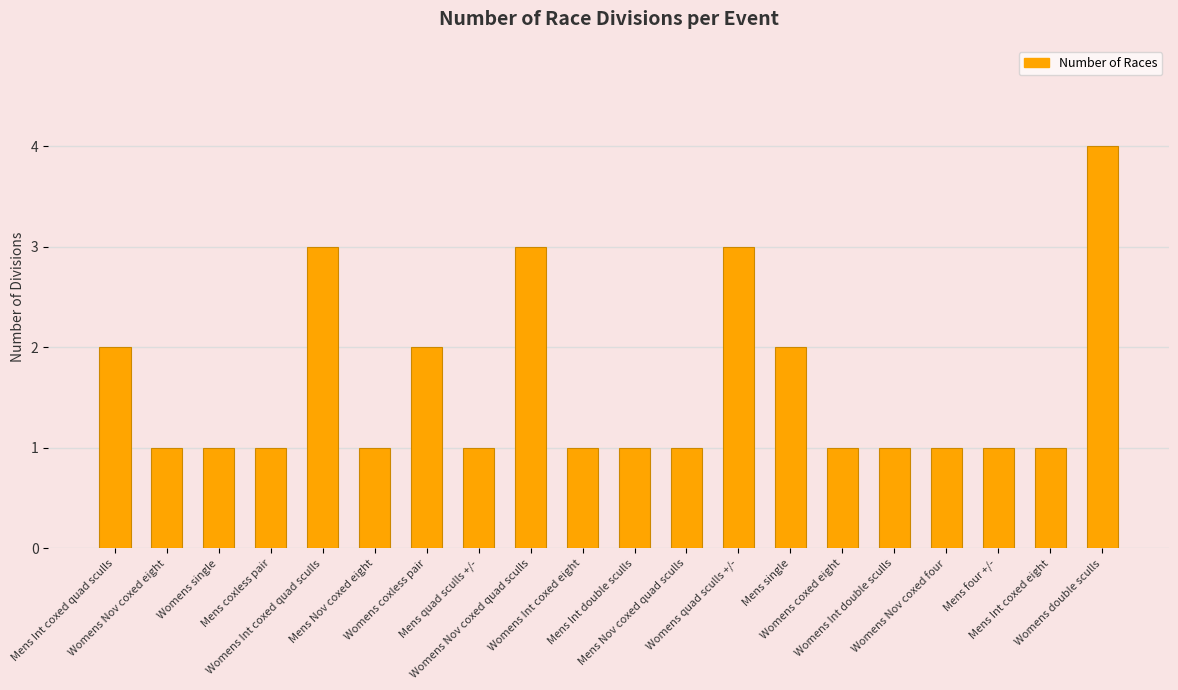

What is the greatest value displayed?

4